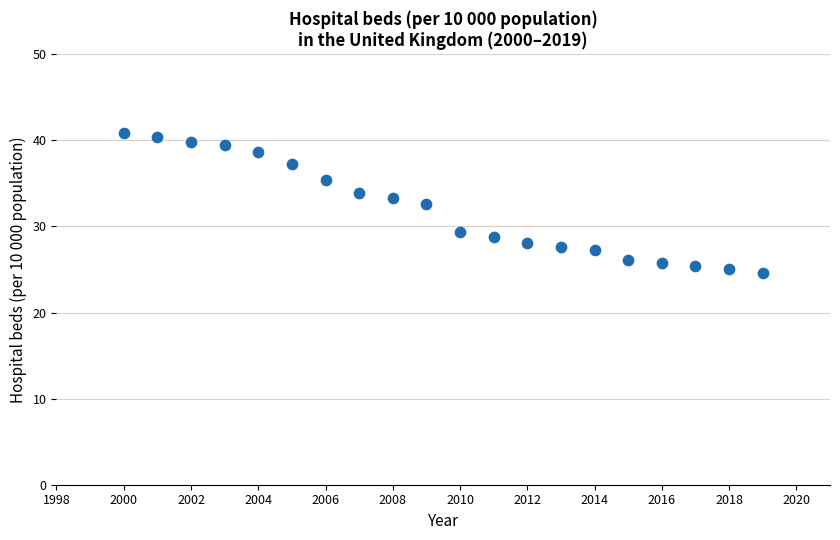

What is the range of X values (max minus min)?

19.0